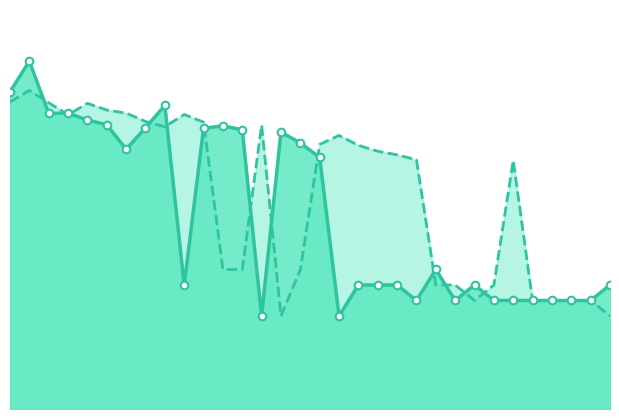

What is the total value across all series at 17?

3330